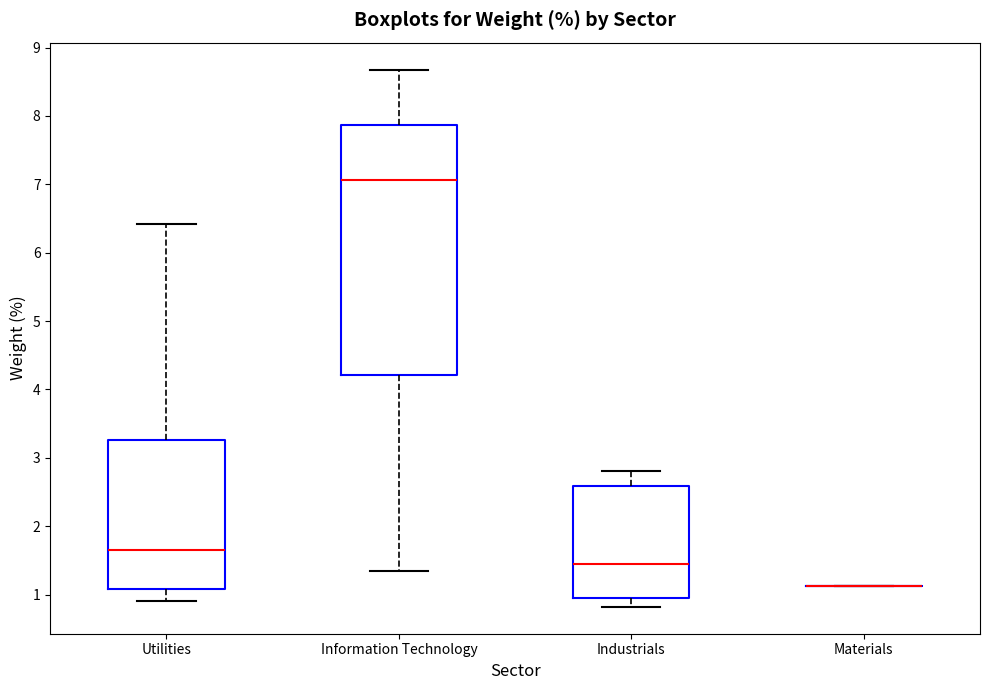

Reading left to right, transcribe this box plot: for each box, give where its median line is, the range the box spans, and where its two whiskers end, as read against the y-axis. The values are not printed on the chart, so give them approximately, as read against the axis.

Utilities: median 1.7, box 1.1 to 3.3, whiskers 0.9 to 6.4
Information Technology: median 7.1, box 4.2 to 7.9, whiskers 1.3 to 8.7
Industrials: median 1.4, box 0.9 to 2.6, whiskers 0.8 to 2.8
Materials: box collapsed to a line at 1.1, whiskers 1.1 to 1.1